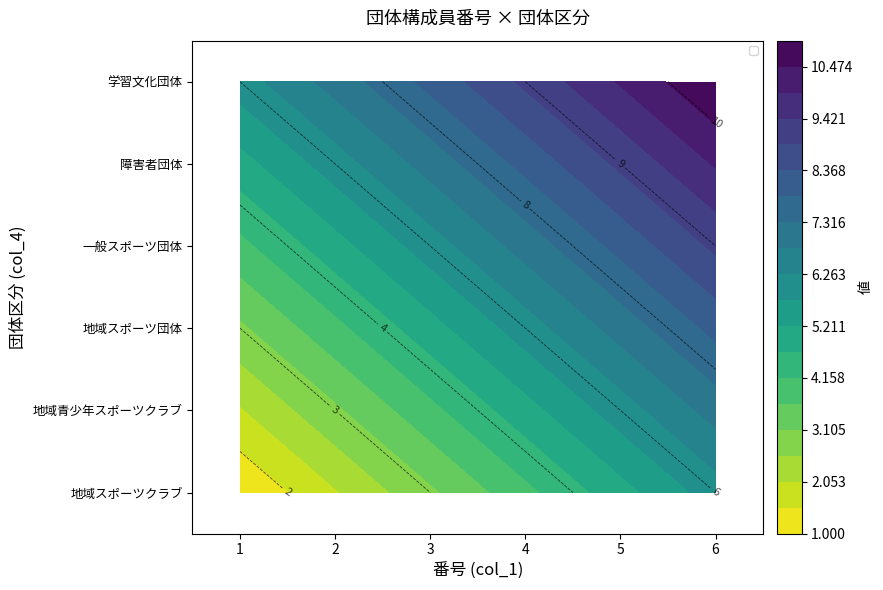

True or false: 地域スポーツクラブ has a value of 1 at 1.

True